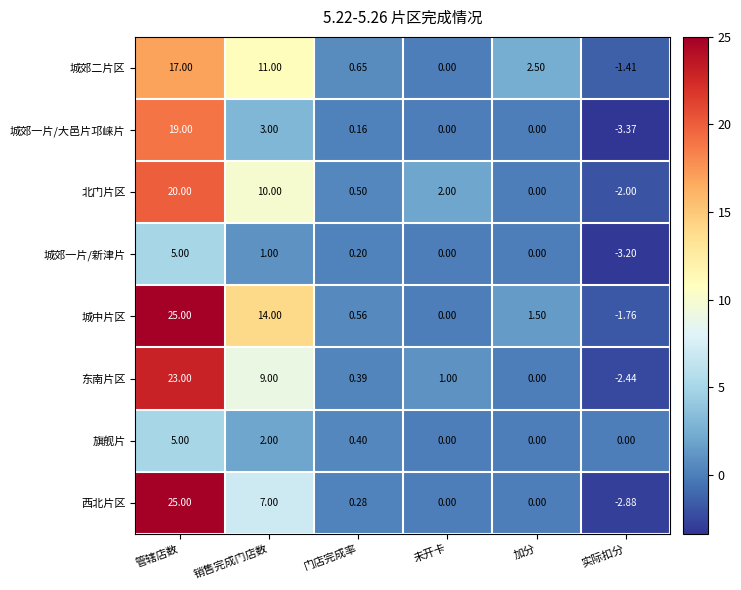

Rank the series at 销售完成门店数 from highest to lowest value.

城中片区, 城郊二片区, 北门片区, 东南片区, 西北片区, 城郊一片/大邑片邛崃片, 旗舰片, 城郊一片/新津片